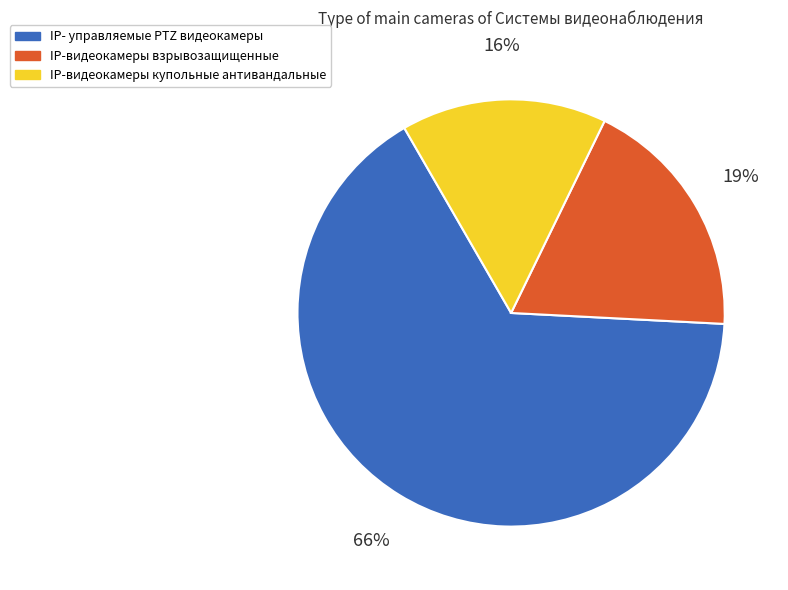

Does any single category account for the majority?

Yes